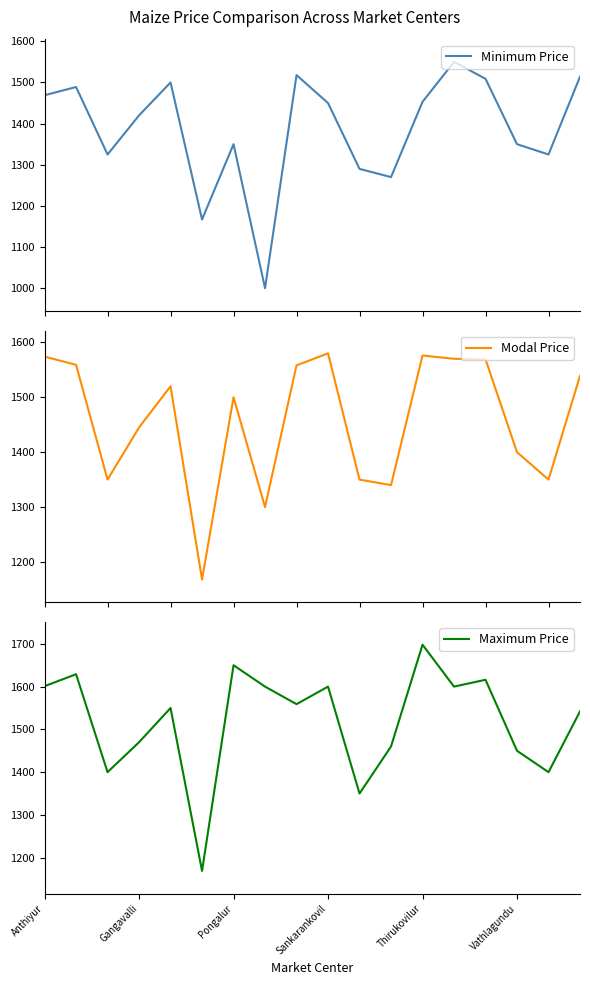

The Maximum Price series shows 1650 at Pongalur. True or false?

True